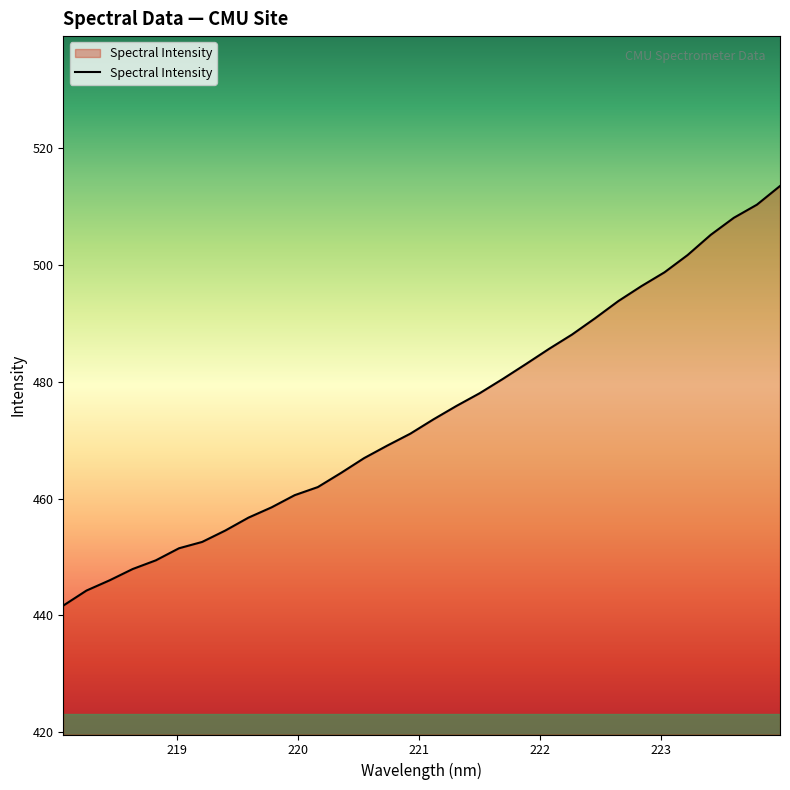

What is the greatest value displayed?

513.6